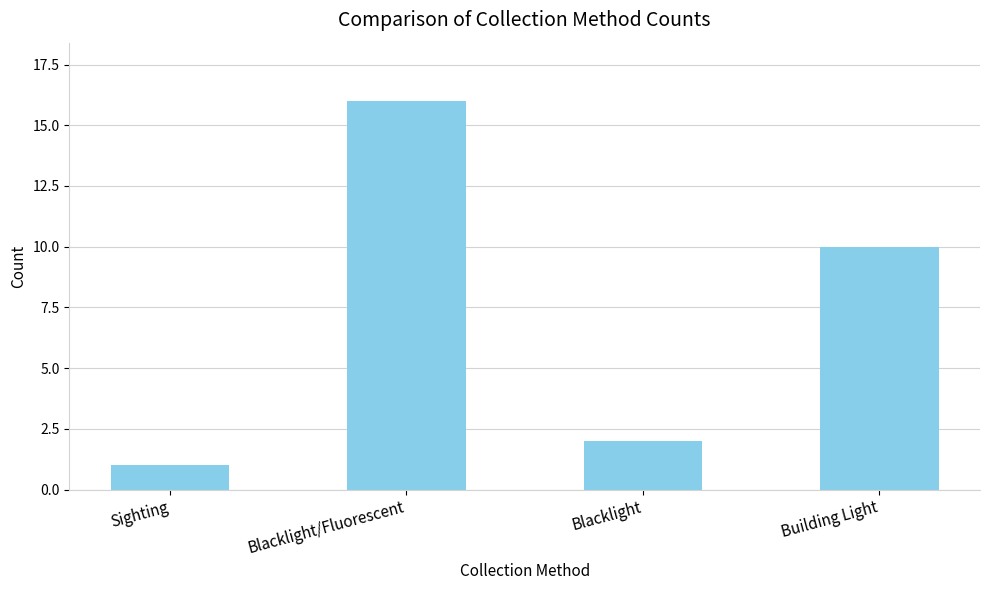

Which category has the highest value across all series?

Blacklight/Fluorescent